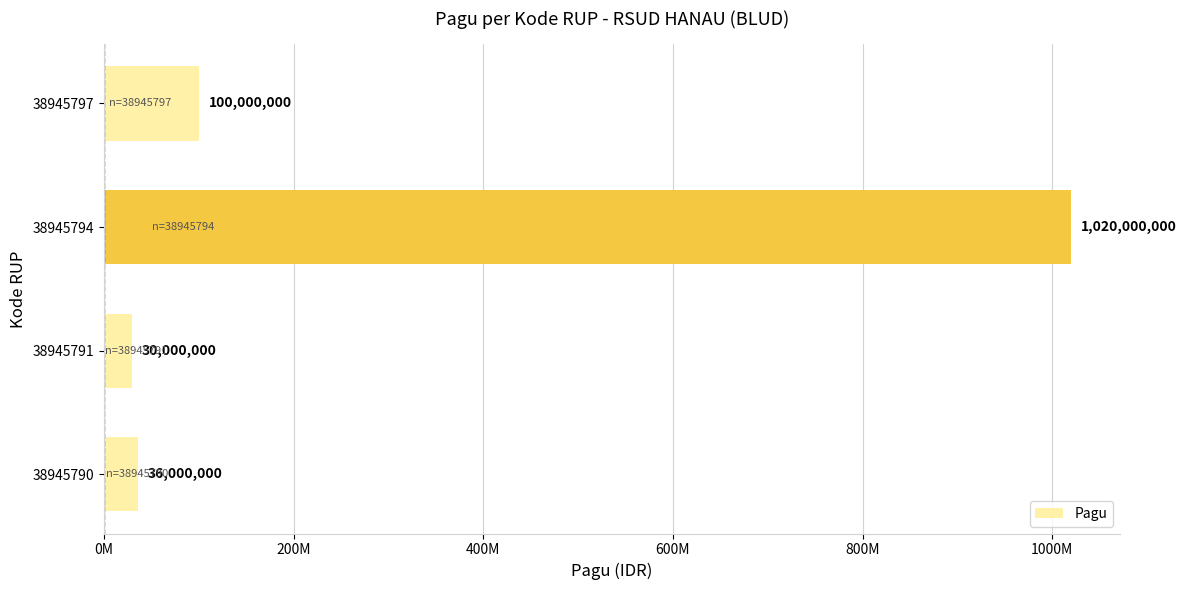

Does the chart contain any negative values?

No